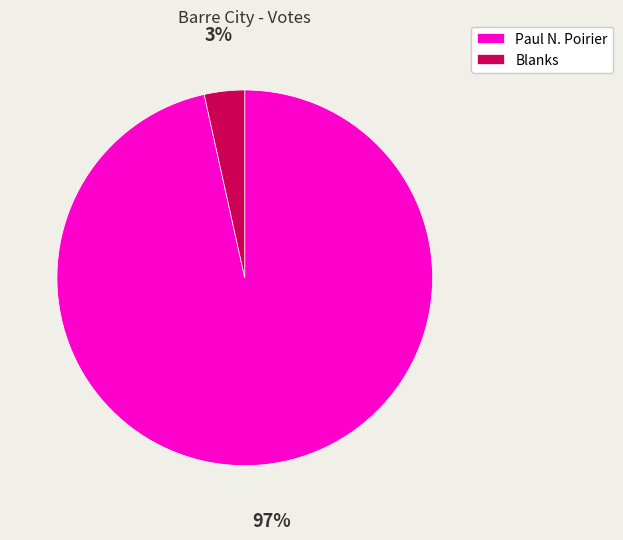

Which has a higher value, Paul N. Poirier or Blanks?

Paul N. Poirier